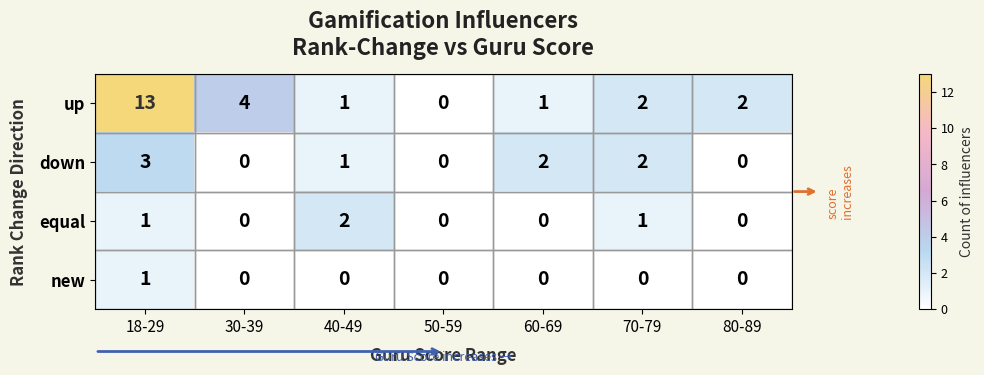

What is the maximum value shown in the chart?

13